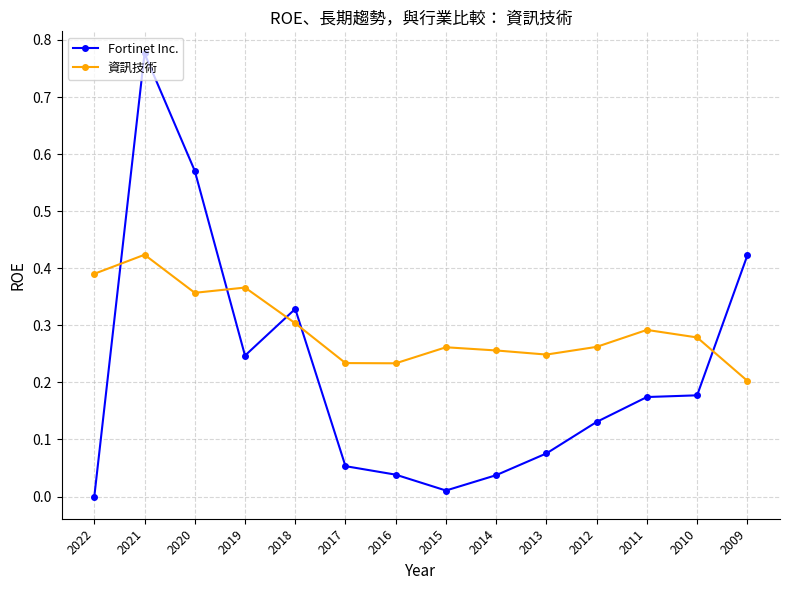

Which label corresponds to the largest value in the chart?

2021